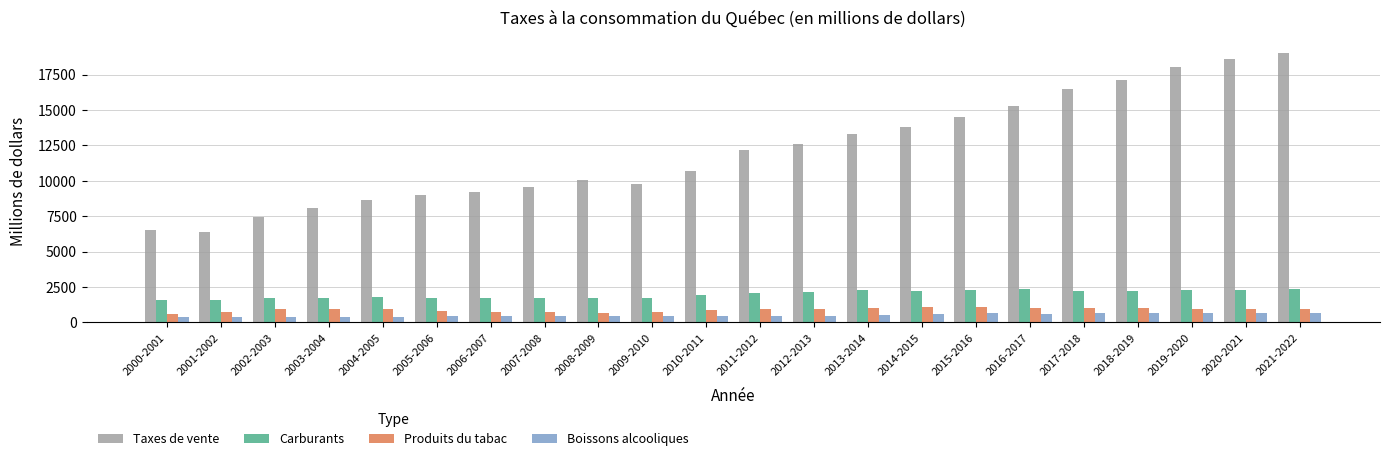

What is the smallest value displayed?

376